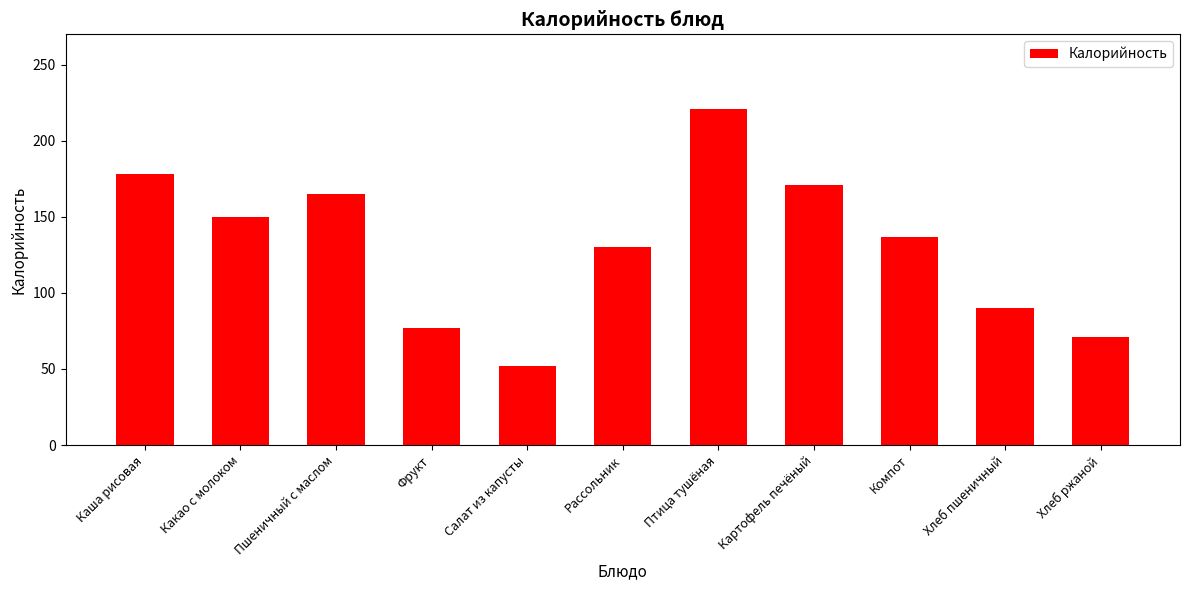

Which label corresponds to the largest value in the chart?

Птица тушёная